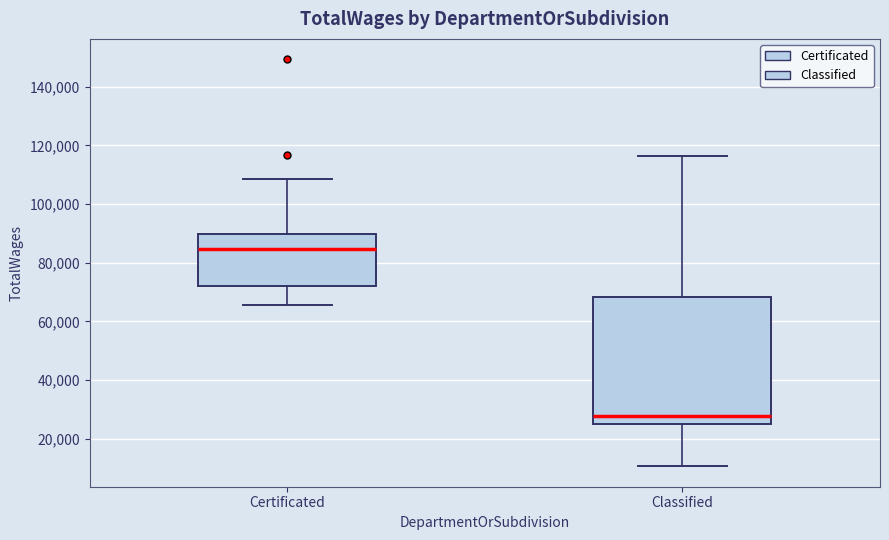

Where does the upper whisker of the box for Certificated end on the y-axis? The values are not printed on the chart, so give them approximately, as read against the axis.

108000